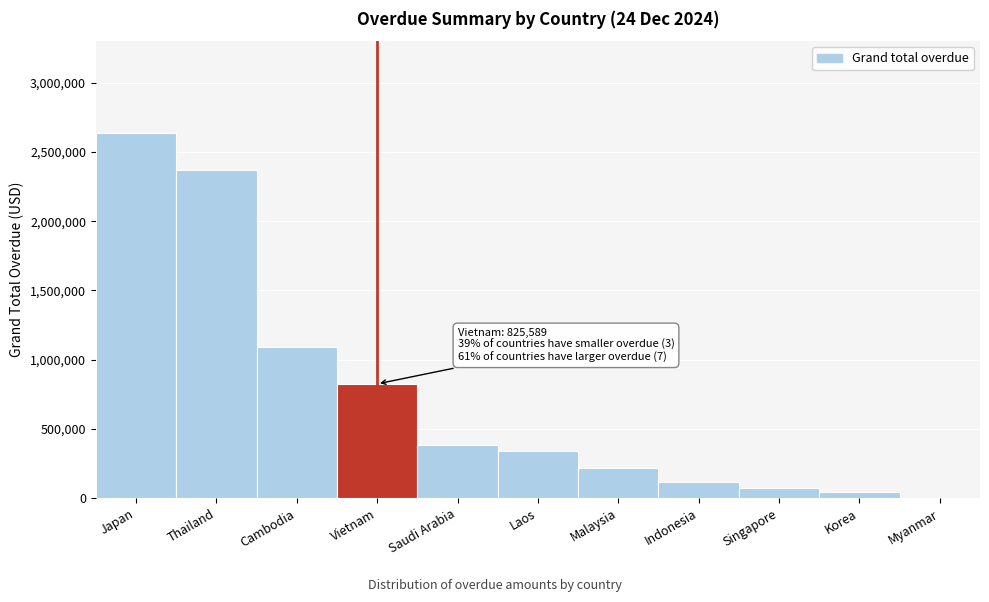

Reading left to right, extract all data points from this chart.

Japan=2639331.9	Thailand=2370707.9	Cambodia=1088902.6	Vietnam=825588.7	Saudi Arabia=381204.4	Laos=338152.5	Malaysia=220004.0	Indonesia=117197.3	Singapore=70773.8	Korea=44088.6	Myanmar=0.0